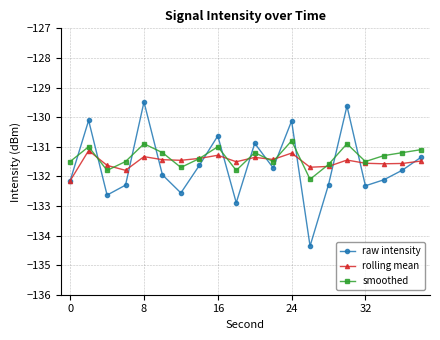

How many values in the raw intensity series exceed -131?

6